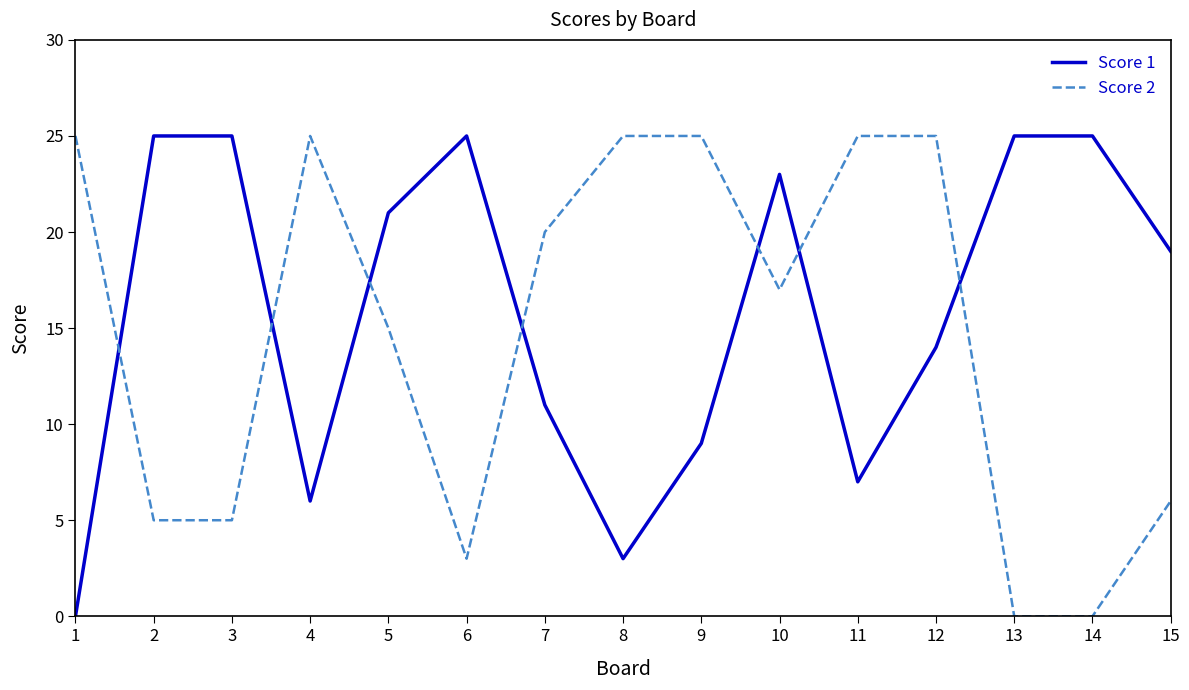

After their last crossing, which series has the higher values: Score 1 or Score 2?

Score 1